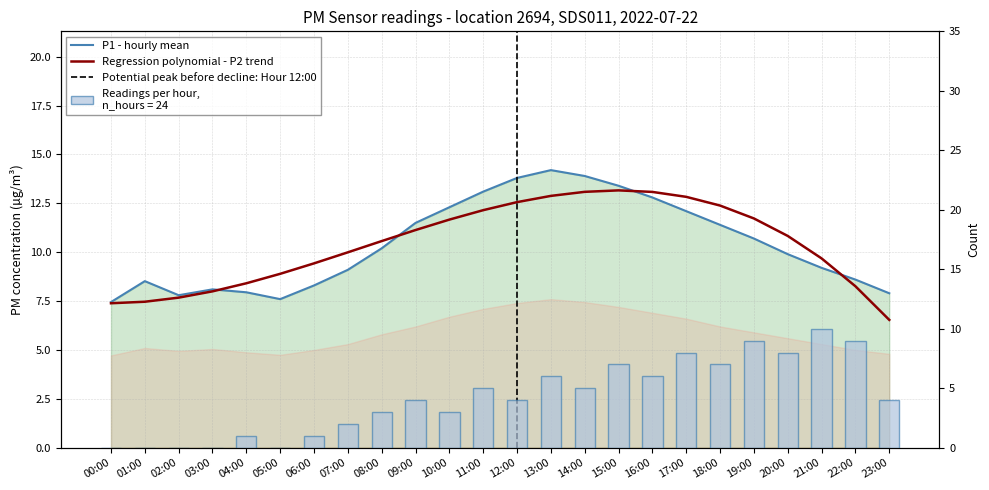

List the labels in order of value, smallest first.

00:00, 05:00, 02:00, 23:00, 04:00, 03:00, 06:00, 01:00, 22:00, 07:00, 21:00, 20:00, 08:00, 19:00, 18:00, 09:00, 17:00, 10:00, 16:00, 11:00, 15:00, 12:00, 14:00, 13:00